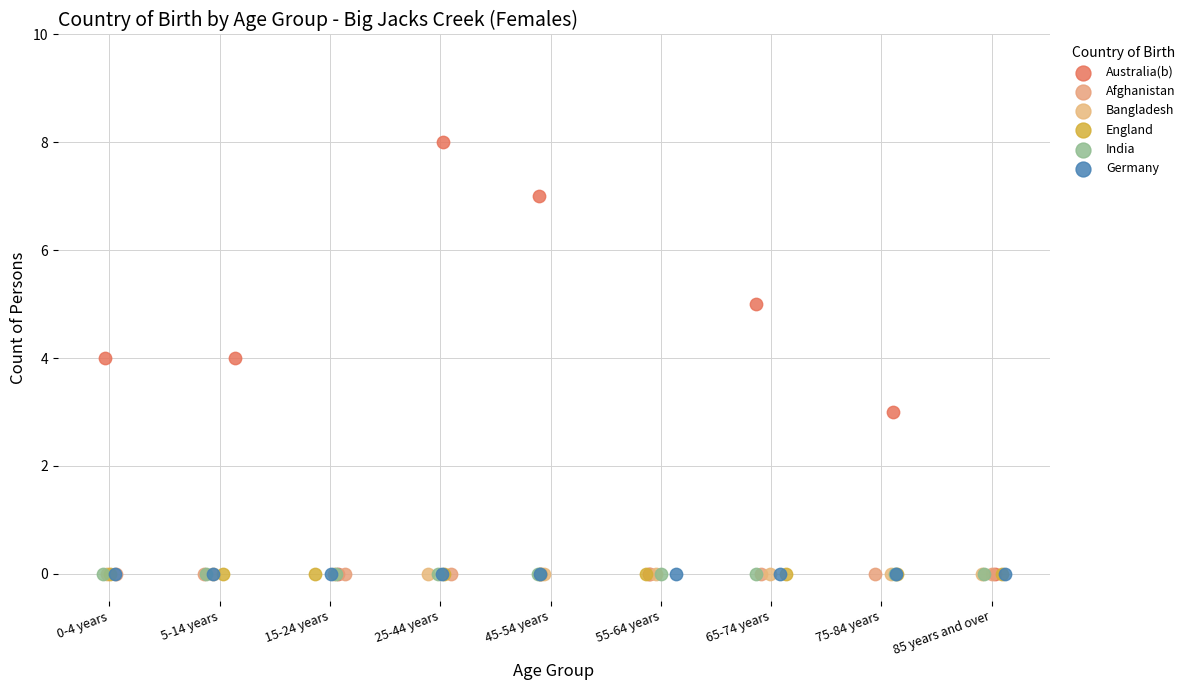

Which series reaches the maximum Y coordinate?

Australia(b)